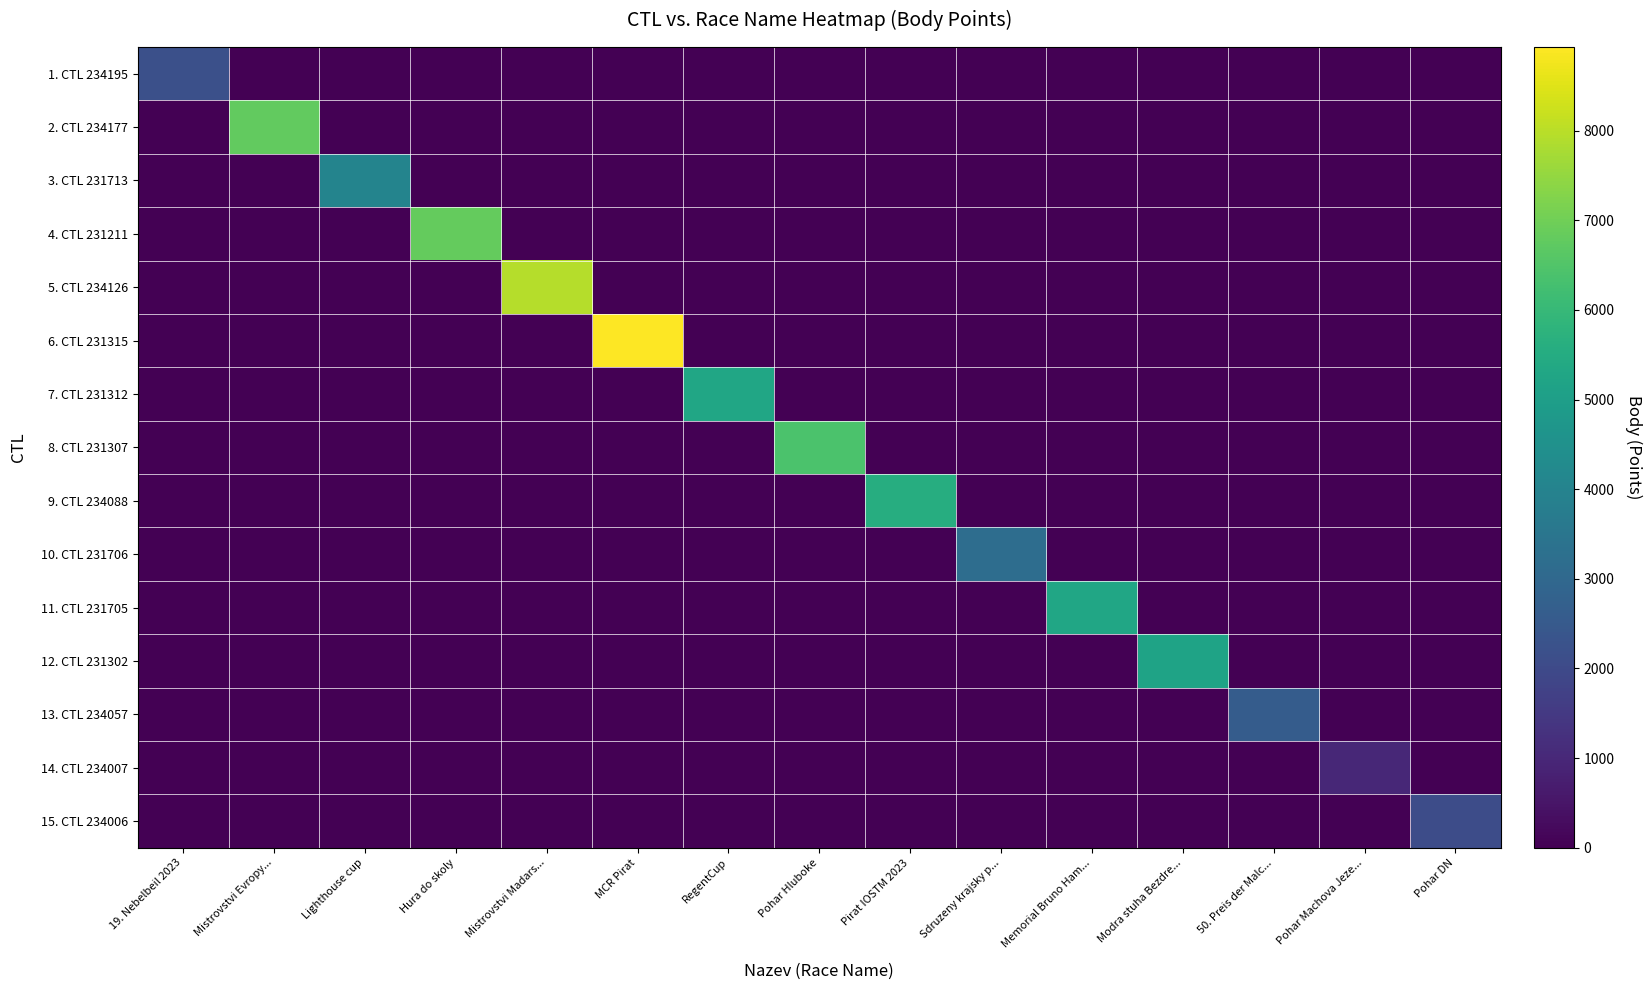

List the series in order of their peak value, lowest first.

14. CTL 234007, 15. CTL 234006, 1. CTL 234195, 13. CTL 234057, 10. CTL 231706, 3. CTL 231713, 12. CTL 231302, 7. CTL 231312, 11. CTL 231705, 9. CTL 234088, 8. CTL 231307, 2. CTL 234177, 4. CTL 231211, 5. CTL 234126, 6. CTL 231315